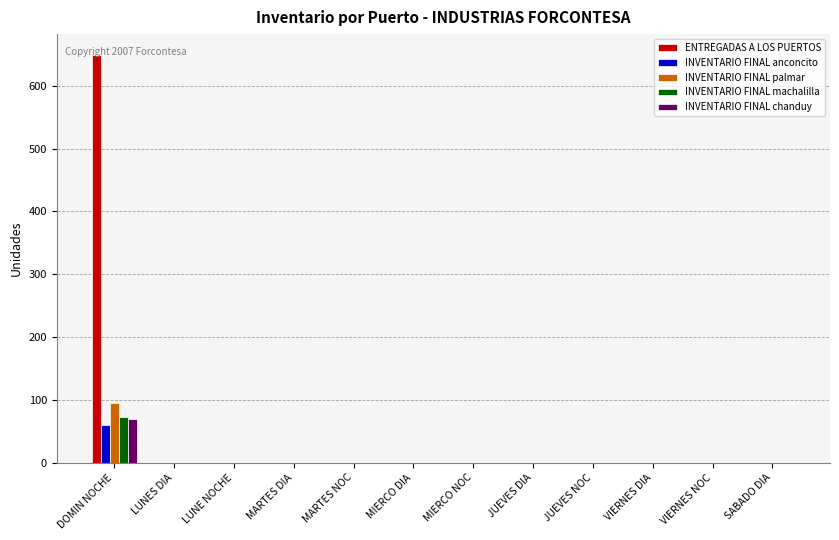

Which series has the largest total across all categories?

ENTREGADAS A LOS PUERTOS